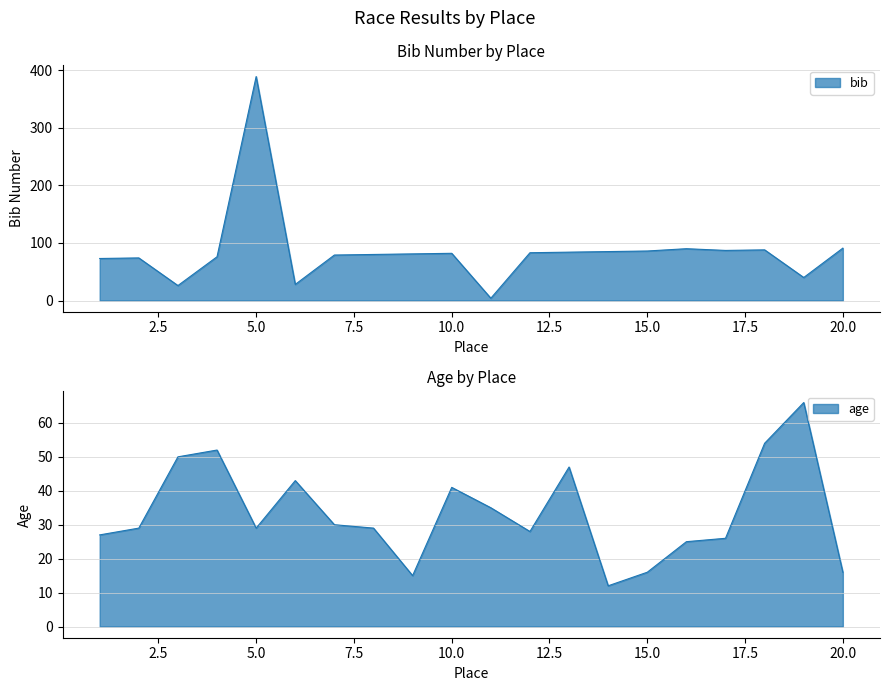

Which series has the largest range (max minus min)?

bib